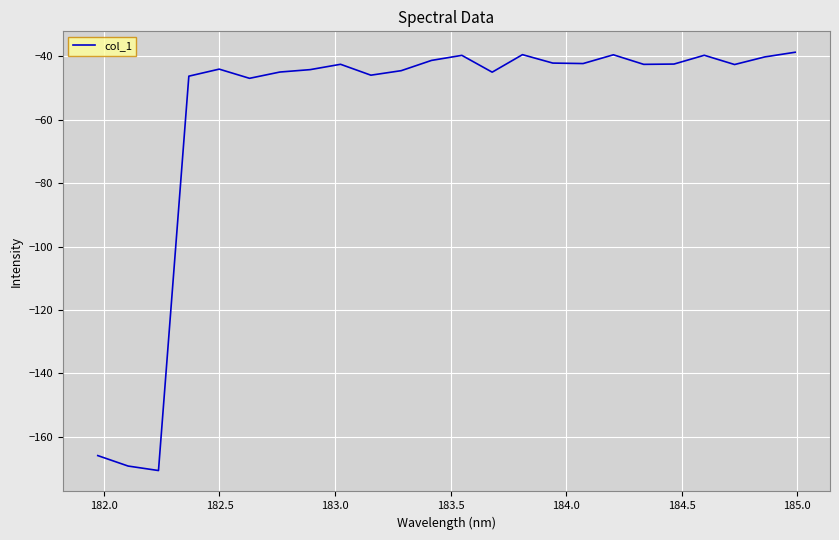

What is the sum of all values?

-1400.1